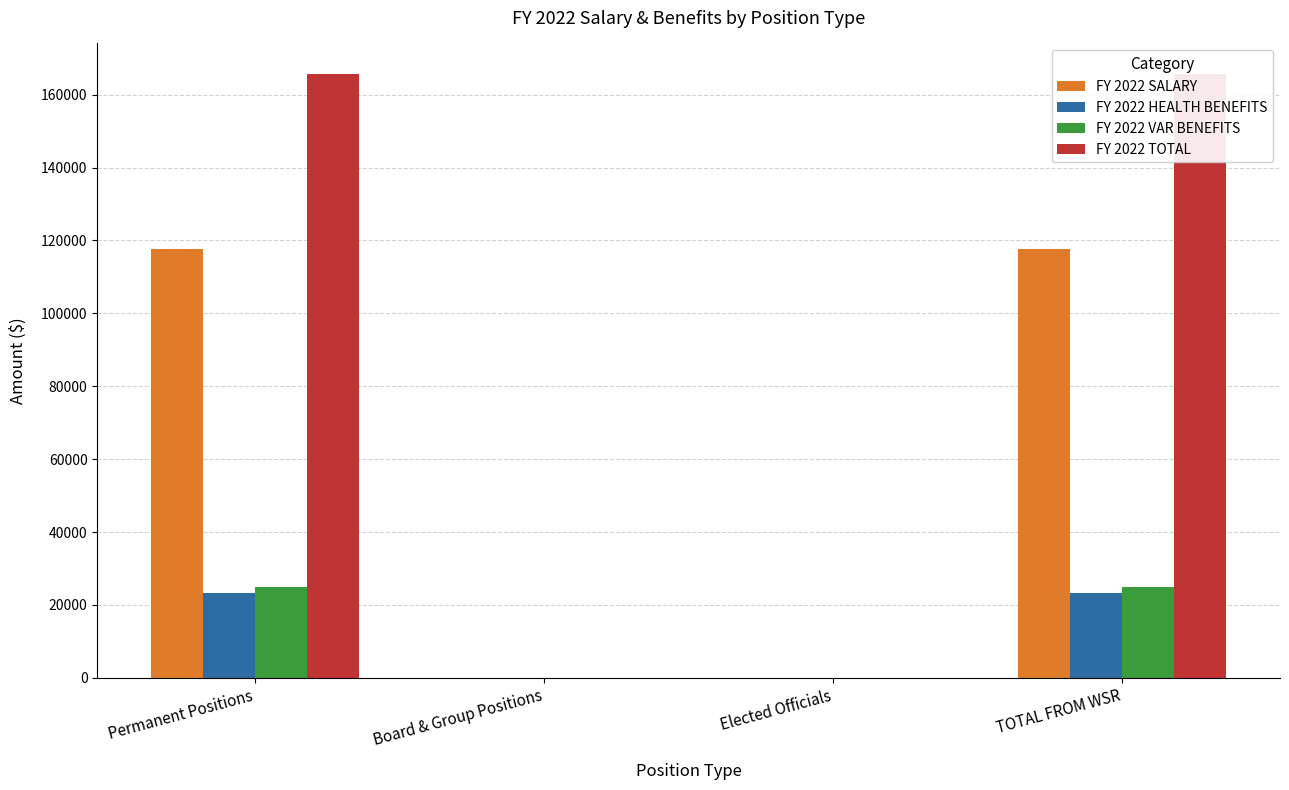

What is the average value of the FY 2022 SALARY series?

58780.3